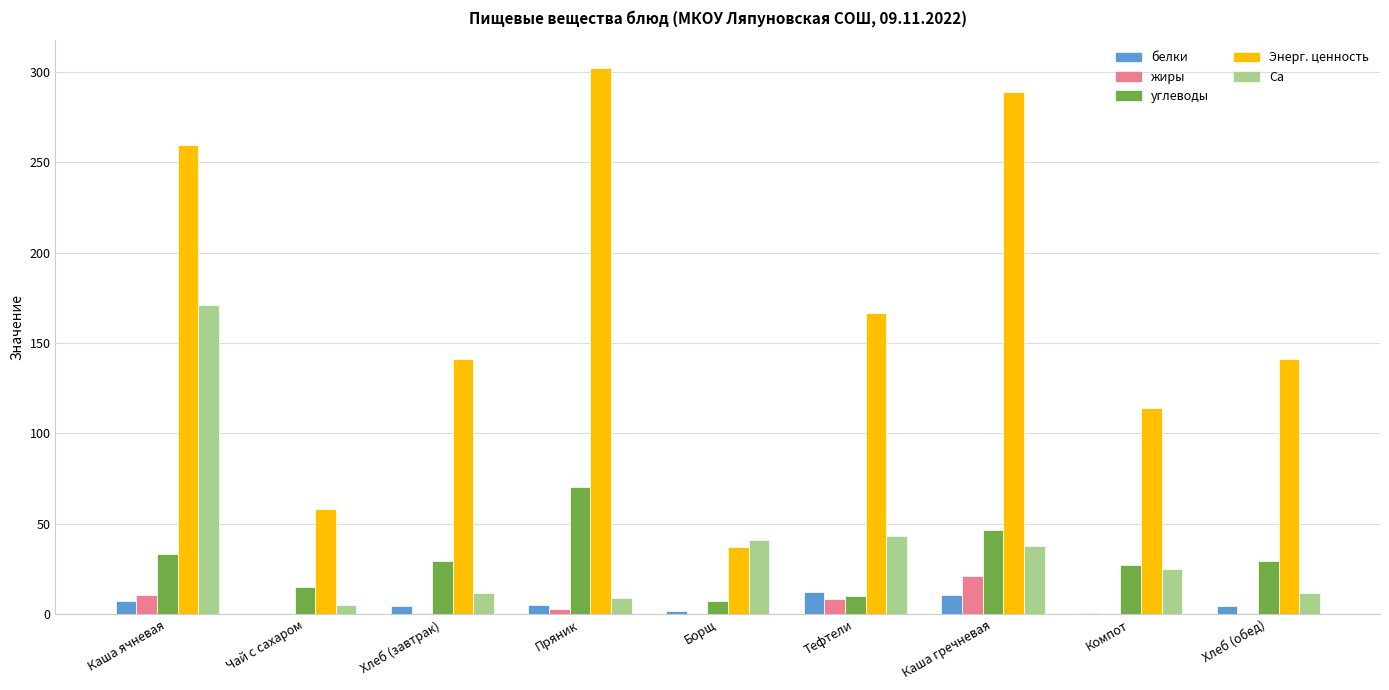

Is the value of белки at Борщ greater than the value of Са at Пряник?

No